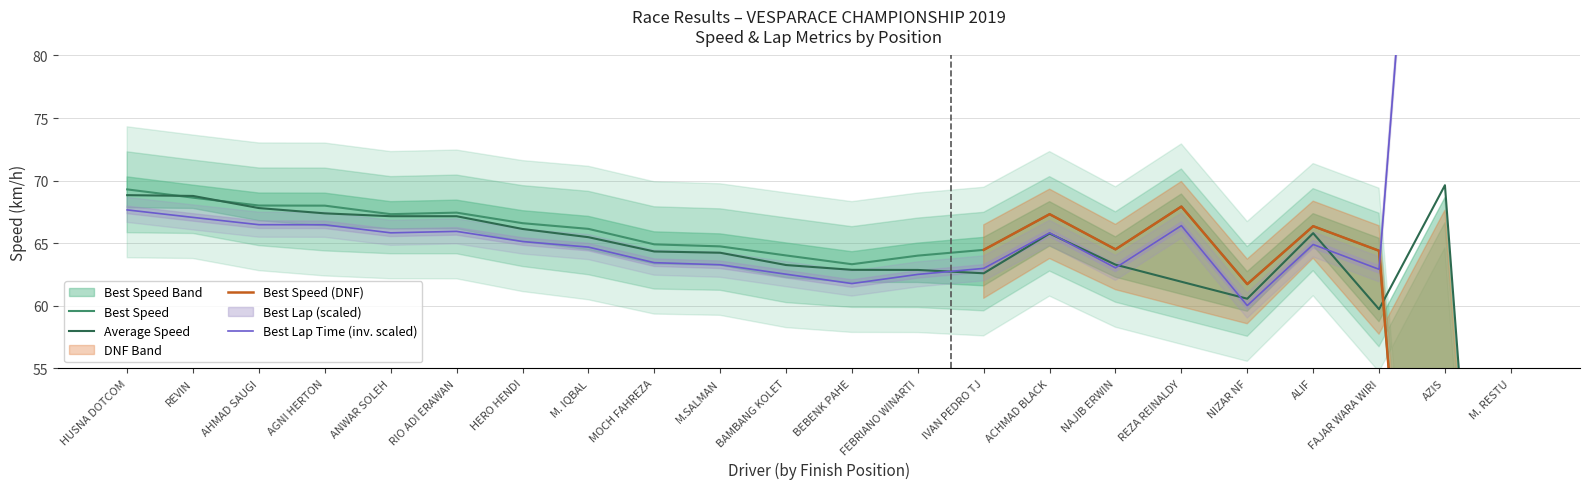

At how many categories does at least one series exceed 45?

22